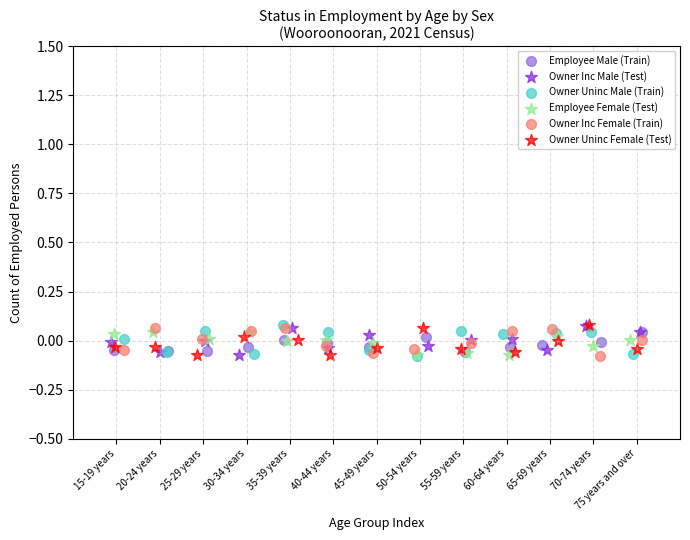

What are all the series names shown in the legend?

Employee Male (Train), Owner Inc Male (Test), Owner Uninc Male (Train), Employee Female (Test), Owner Inc Female (Train), Owner Uninc Female (Test)